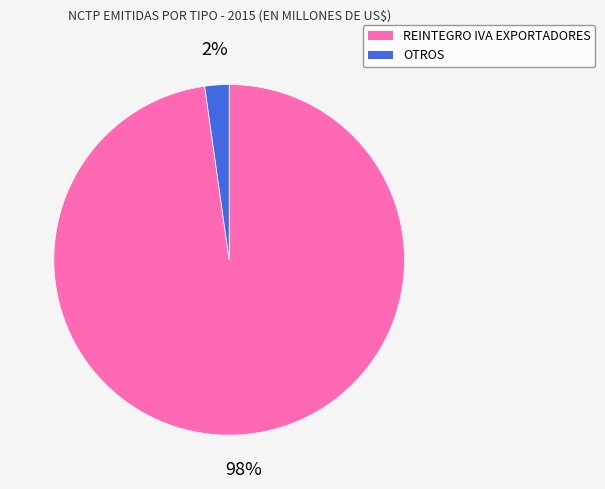

To the nearest percent, what is the average slice percentage?

50%